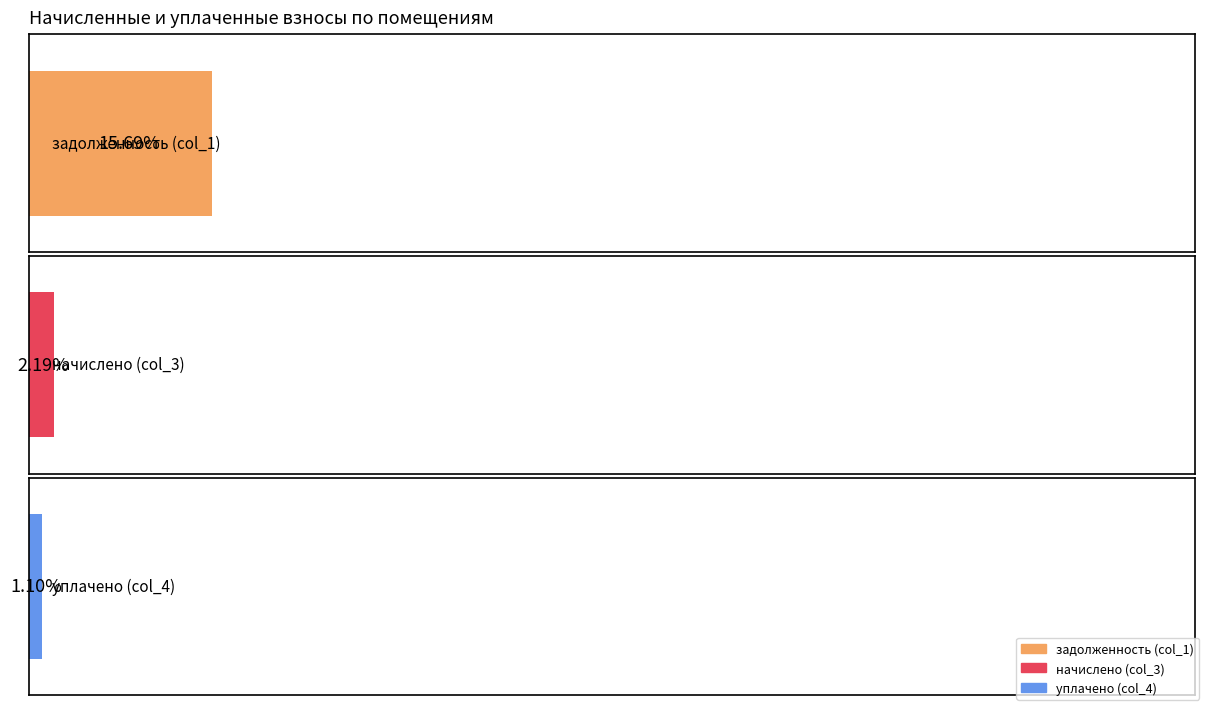

How many bars are there in each group?

3